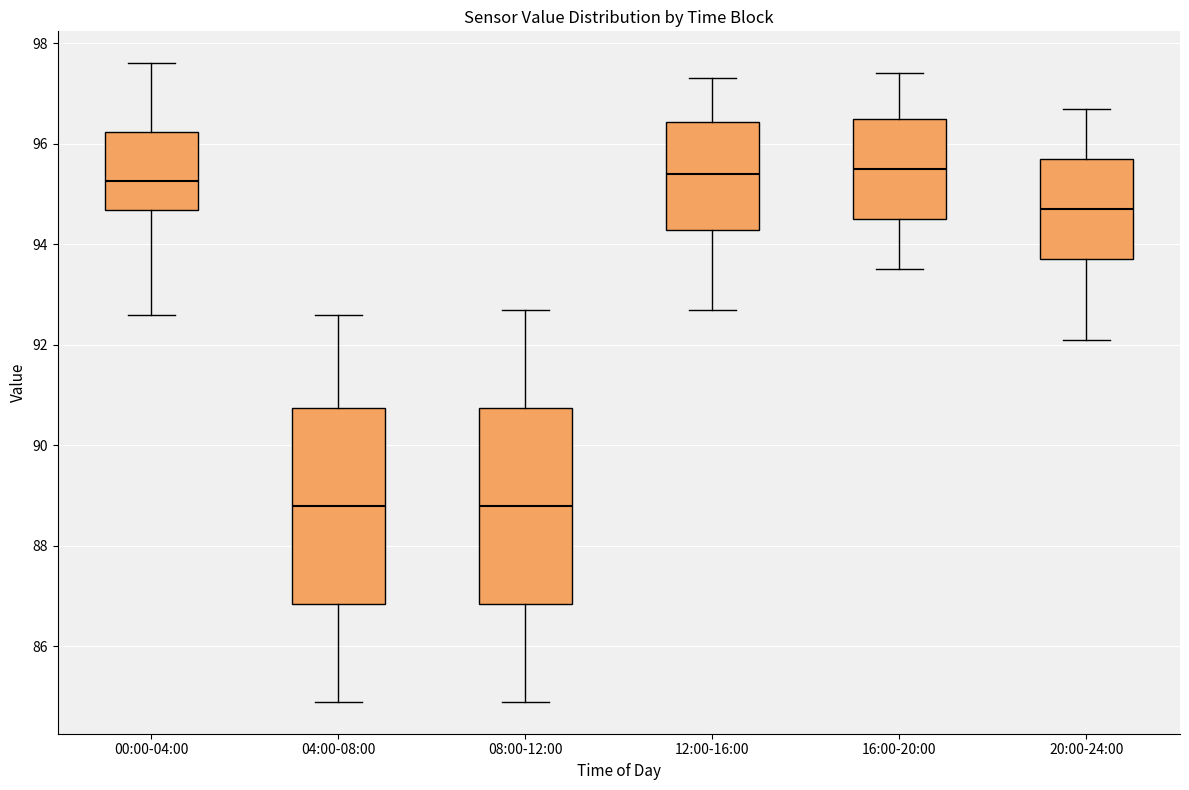

Where is the upper edge of the box for 04:00-08:00 on the y-axis? The values are not printed on the chart, so give them approximately, as read against the axis.

90.8